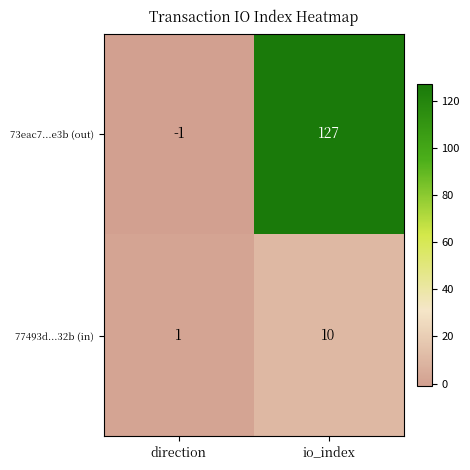

How many data points does each series have?

2